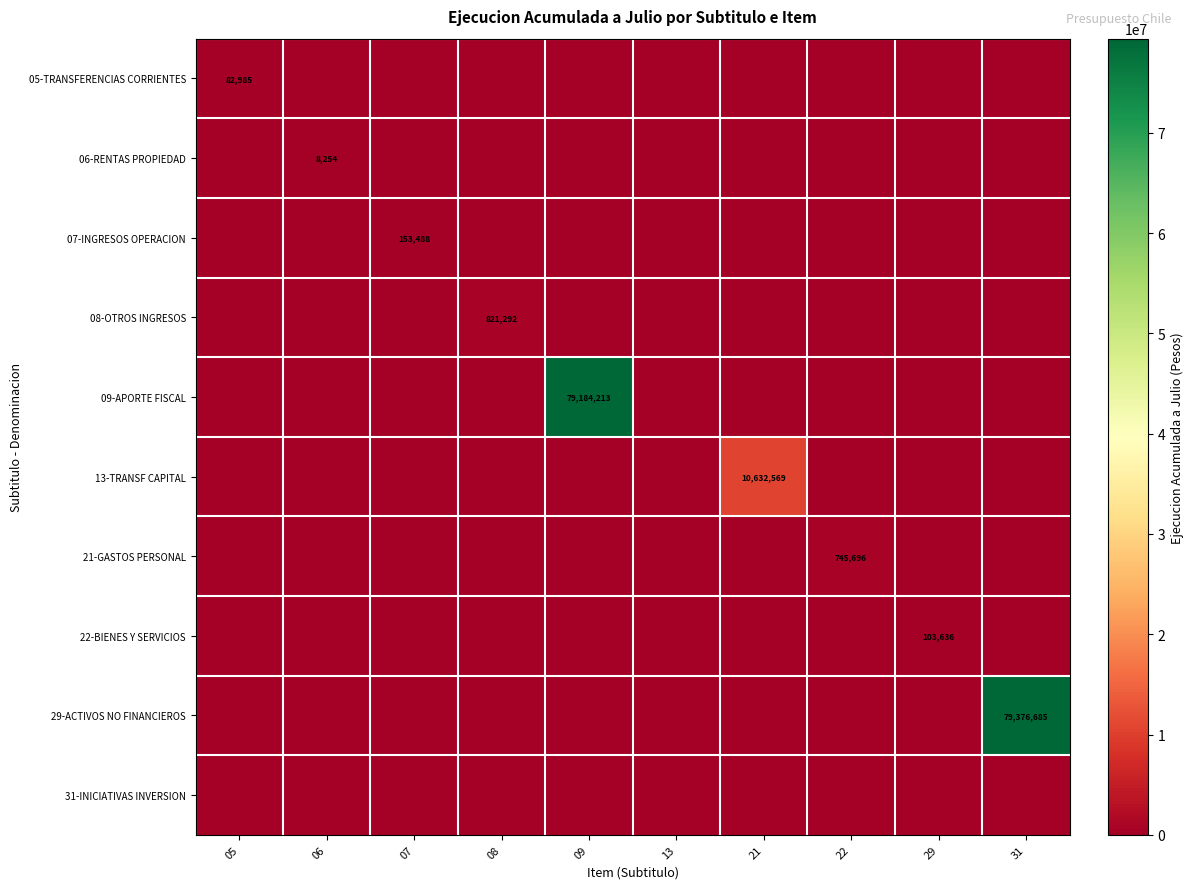

What is the maximum value for 06-RENTAS PROPIEDAD?

8254